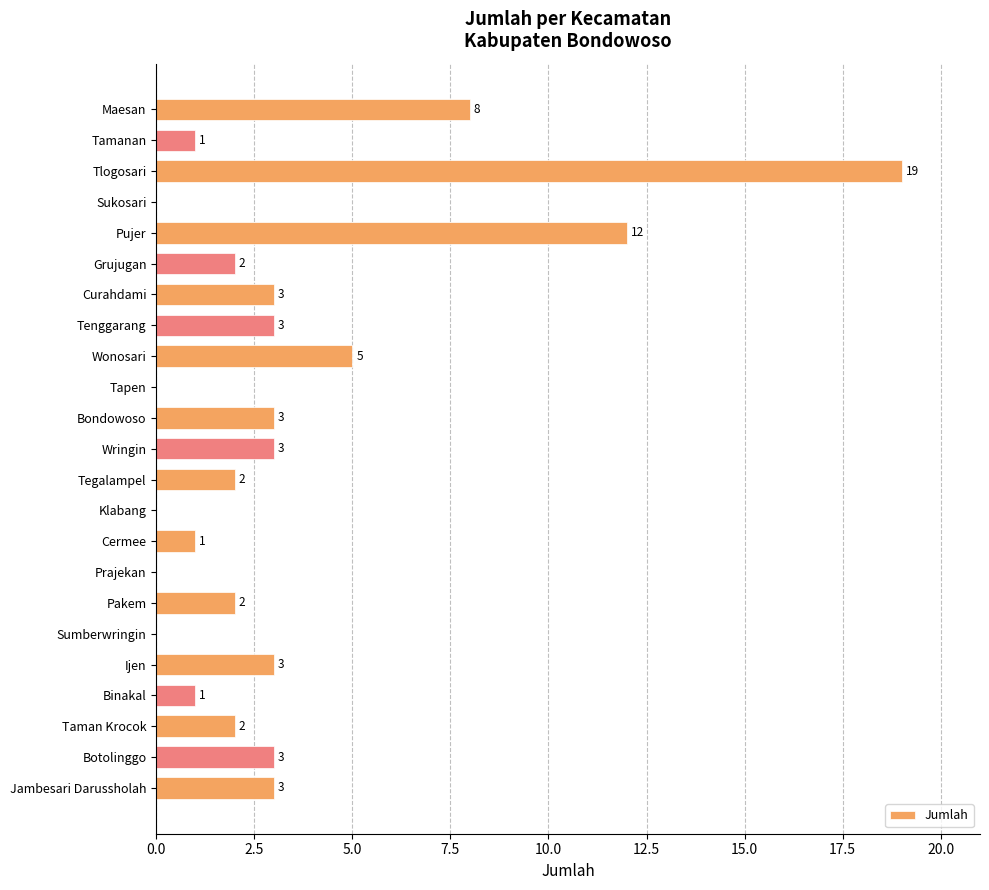

At which category does the chart reach its peak across all series?

Tlogosari